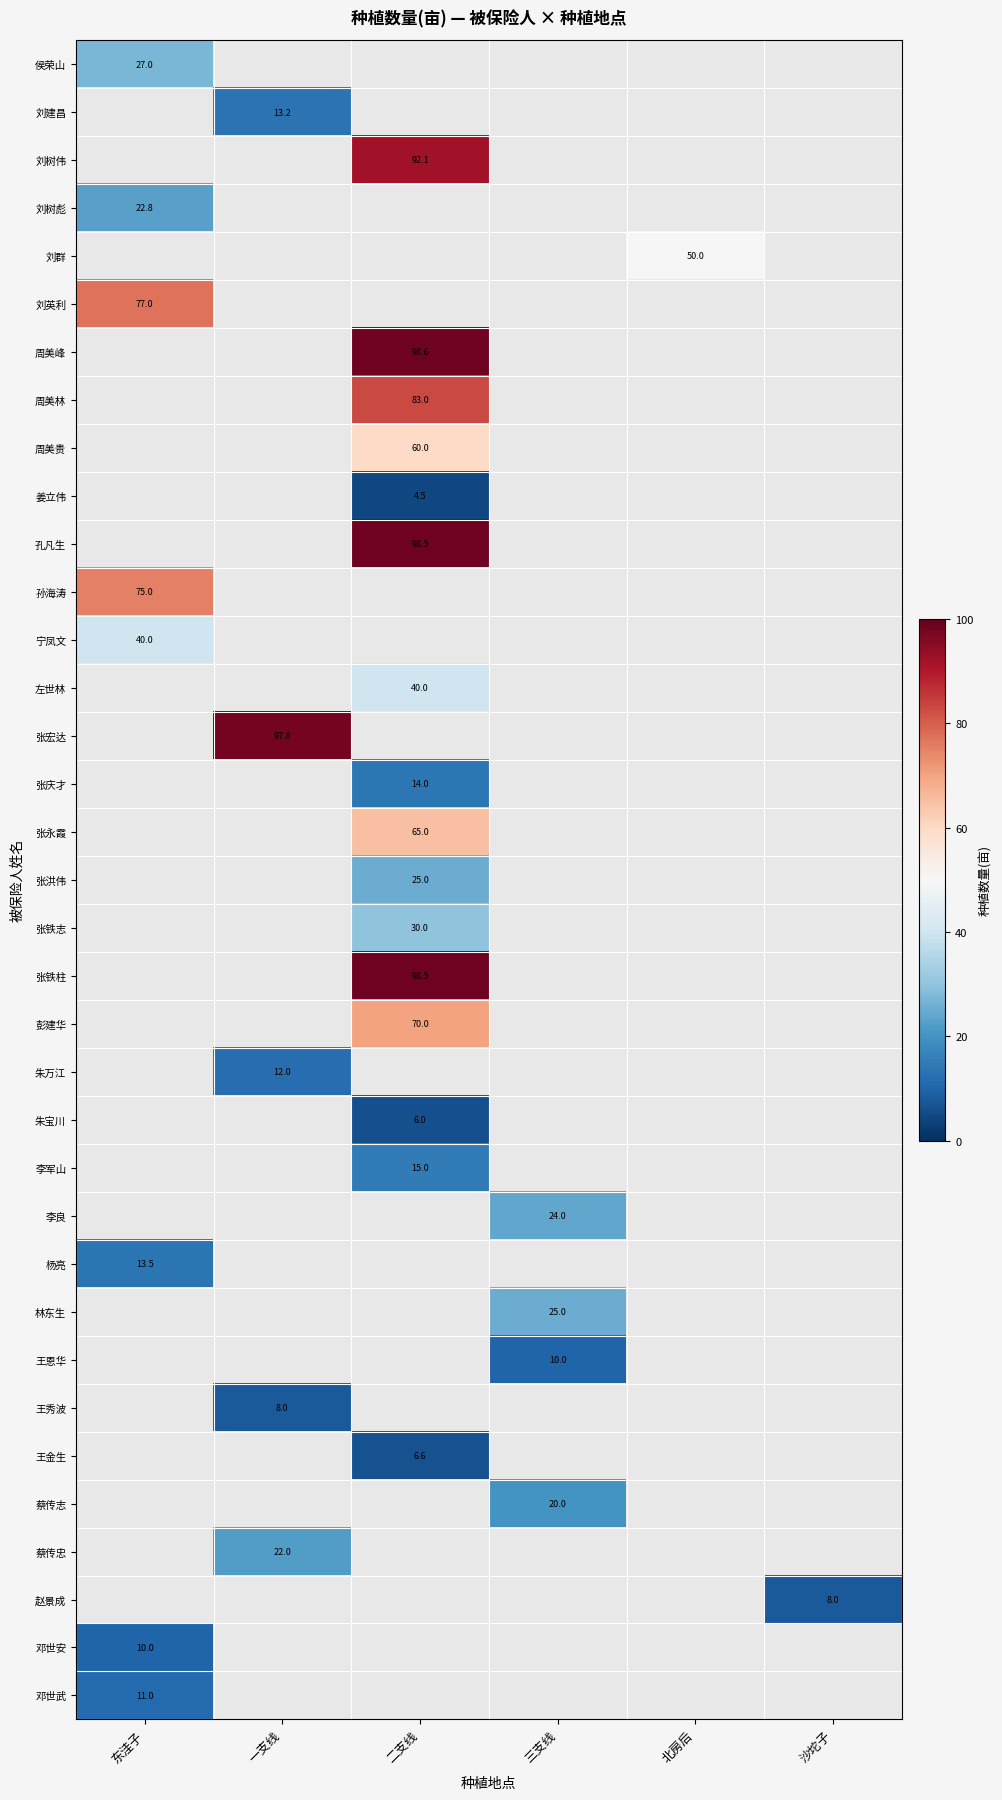

Which category has the lowest value across all series?

二支线